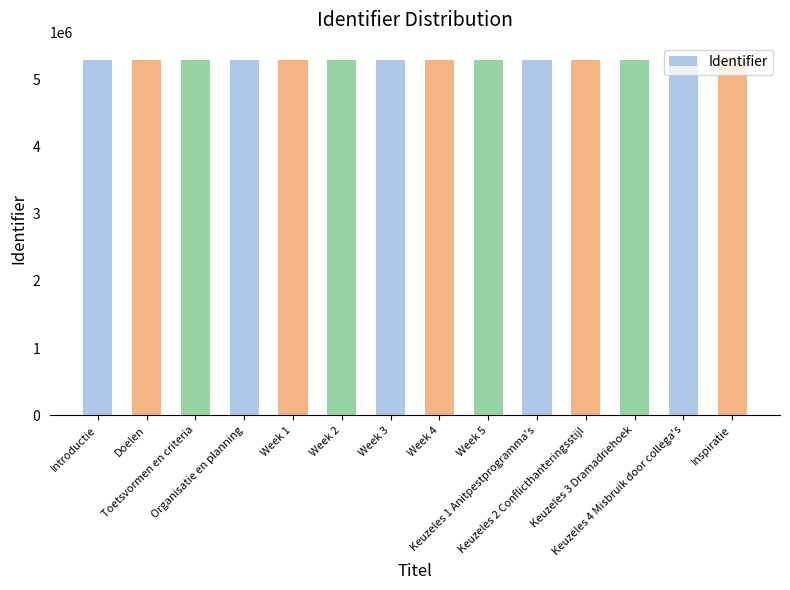

The value at Week 5 is 5286638. True or false?

True